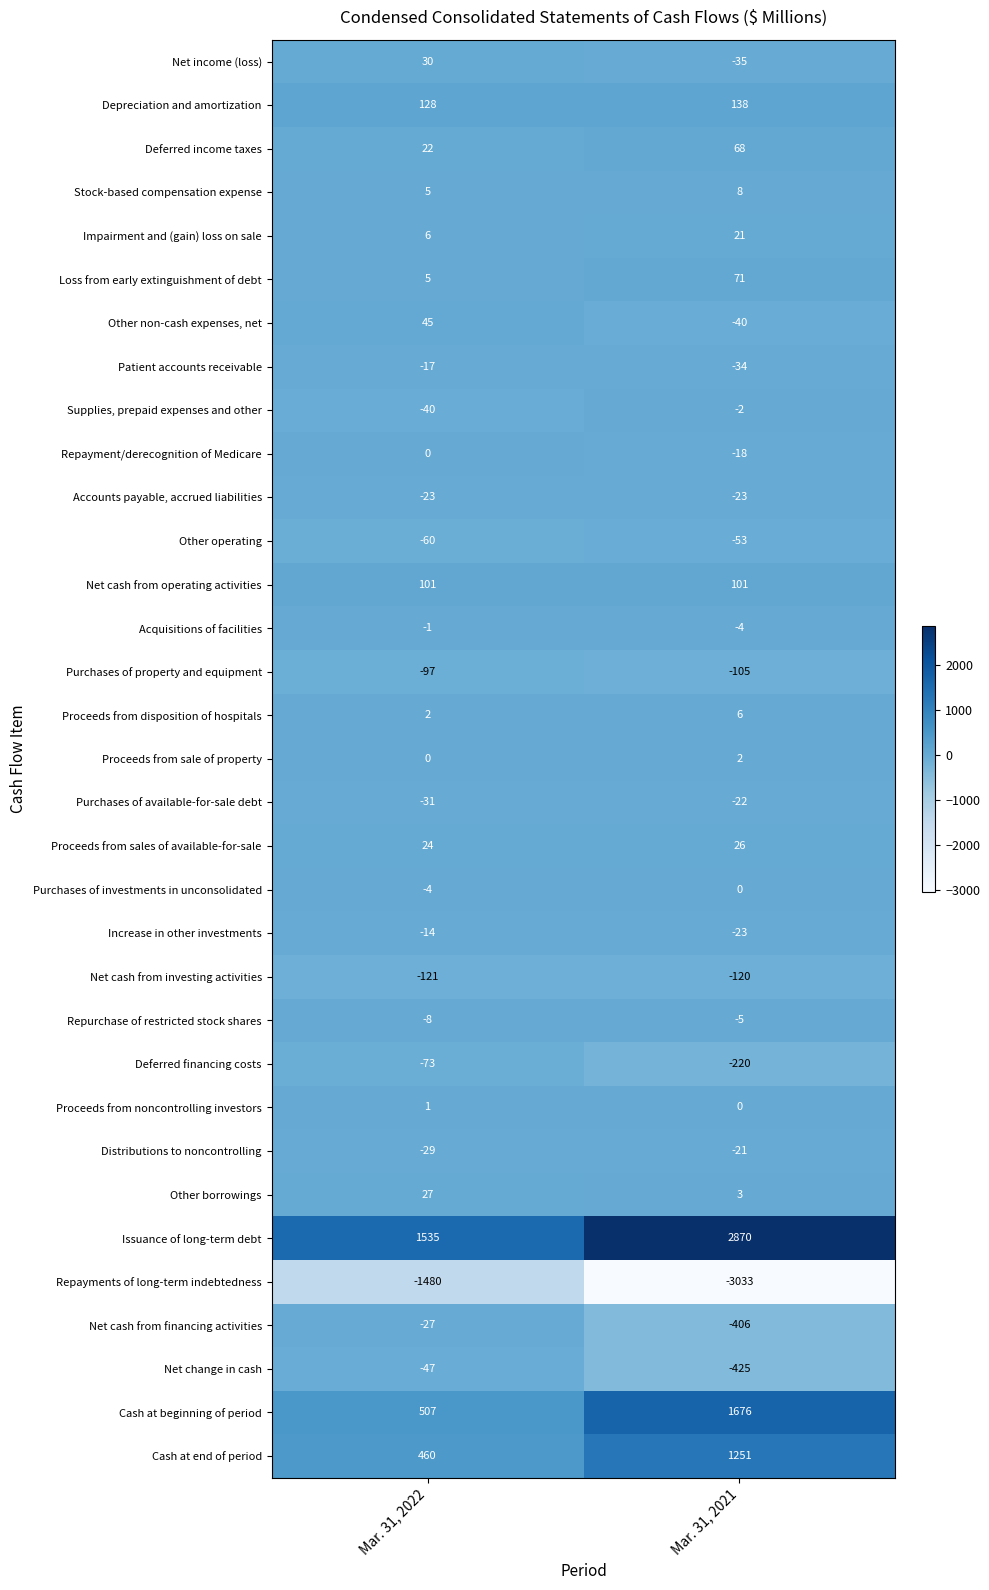

List the labels in order of Loss from early extinguishment of debt value, smallest first.

Mar. 31, 2022, Mar. 31, 2021